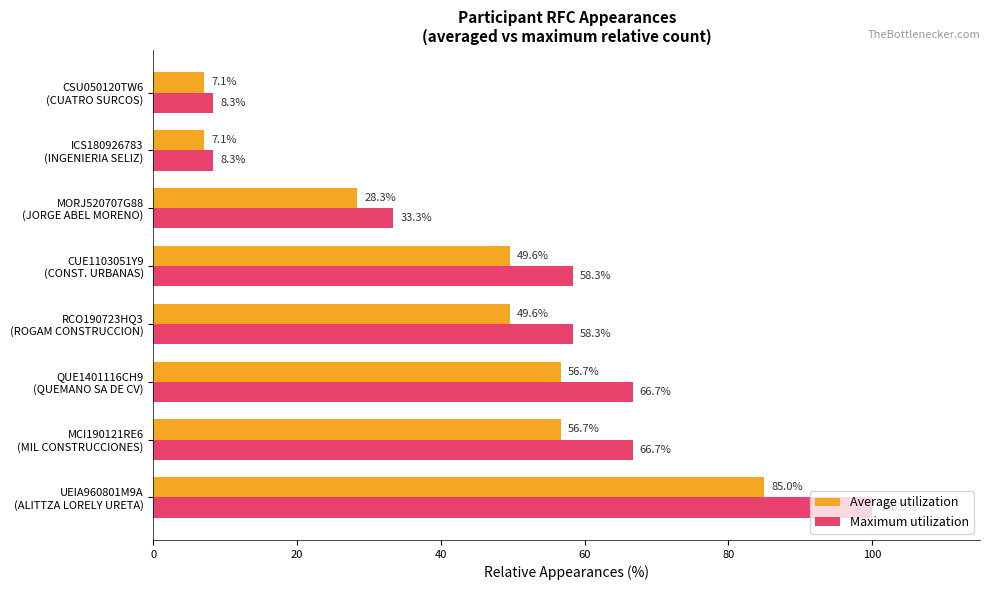

Which series has the widest spread of values?

Maximum utilization